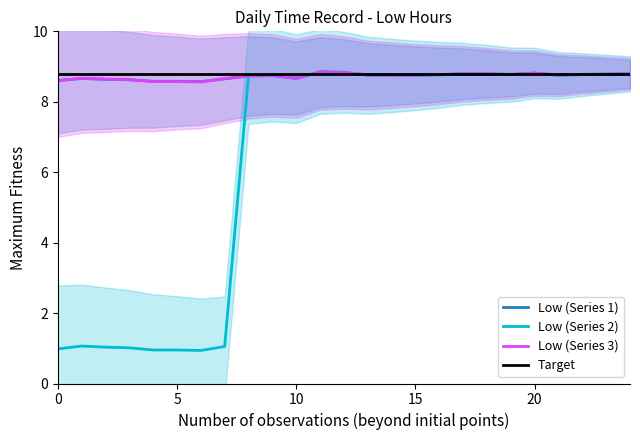

True or false: Low (Series 3) has more than 1 points higher than both neighbors.

True